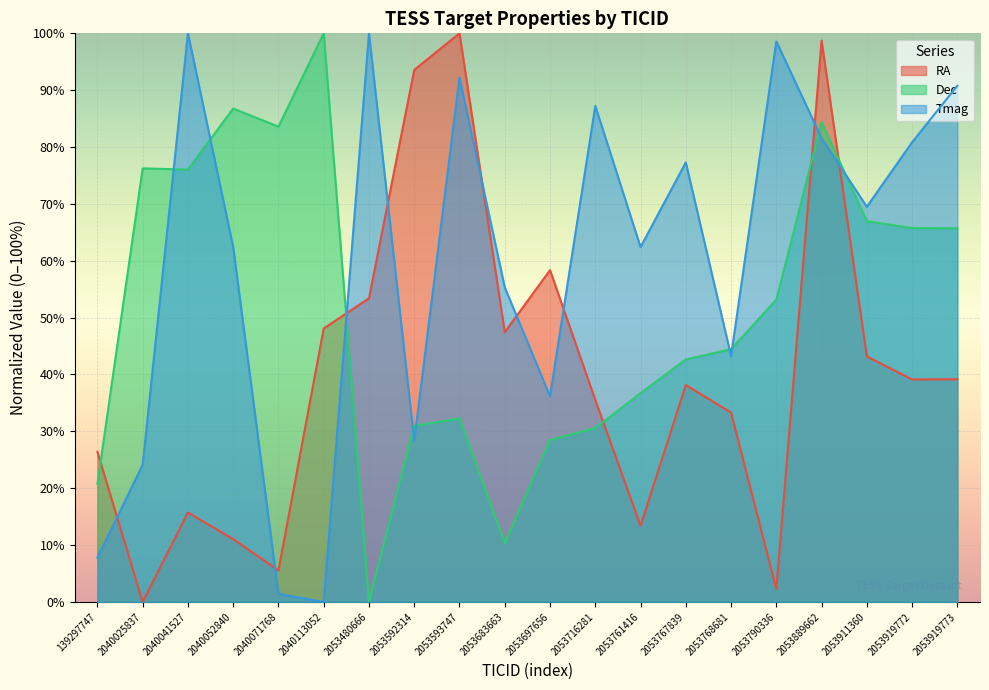

At which category does the chart reach its minimum across all series?

2040025837